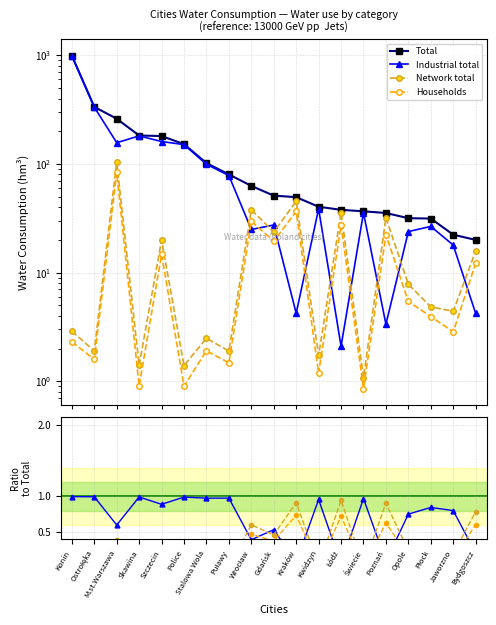

What is the maximum value shown in the chart?

992.7